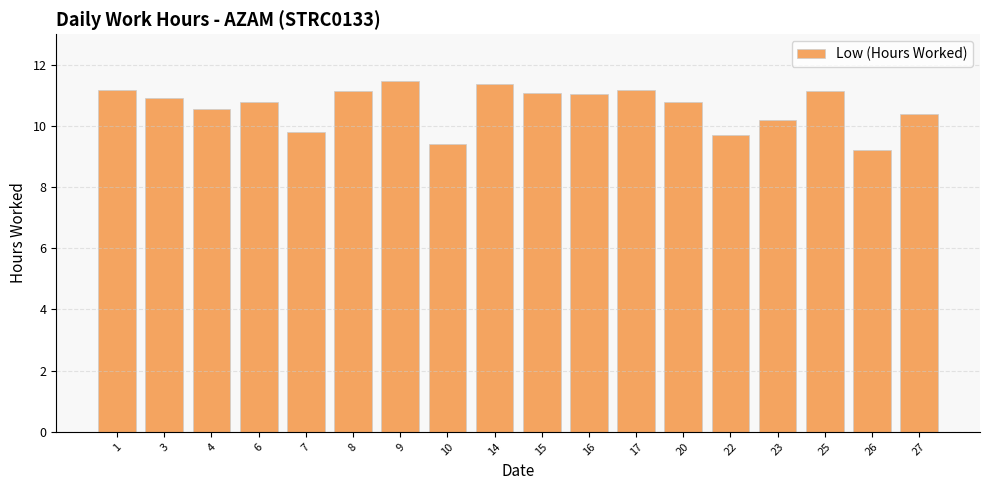

At which category does the chart reach its minimum across all series?

26